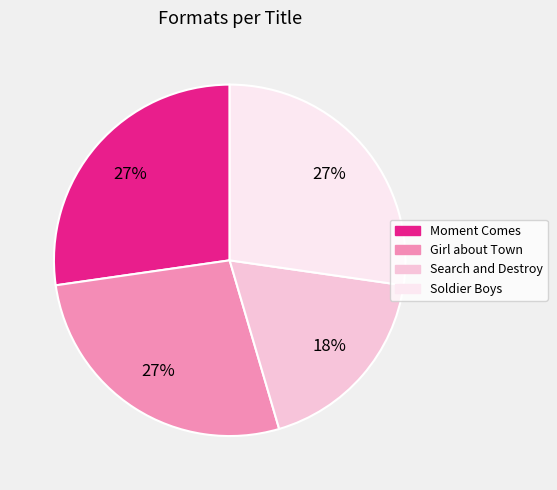

To the nearest percent, what is the difference between the largest and smallest slice percentages?

9%